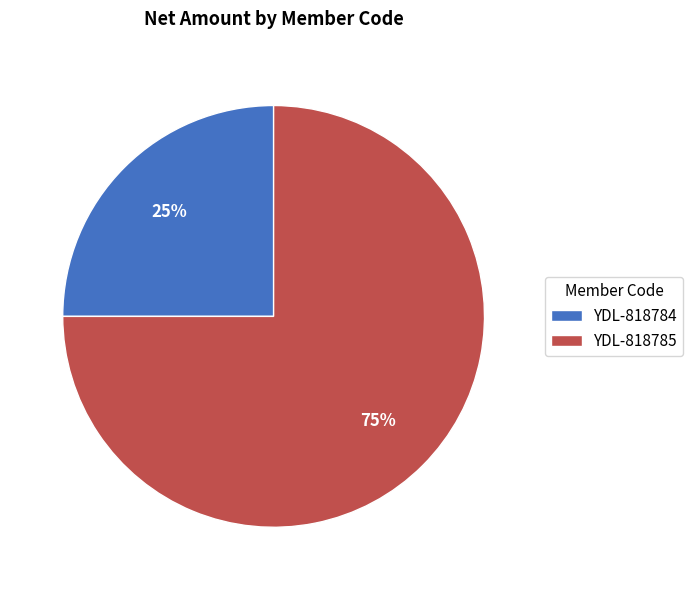

To the nearest percent, what portion does YDL-818785 represent?

75%